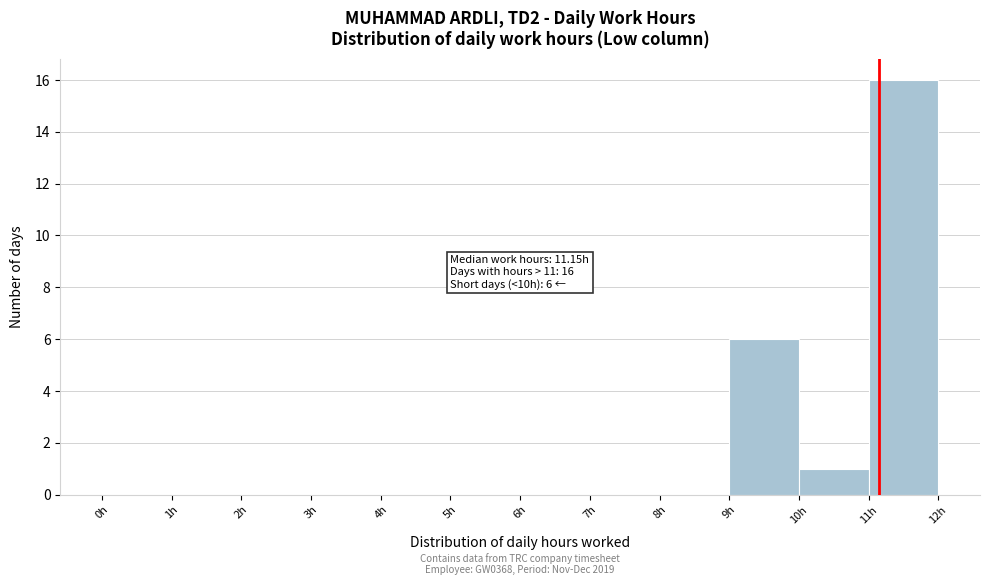

Which range on the x-axis has the tallest bar?

11 to 12